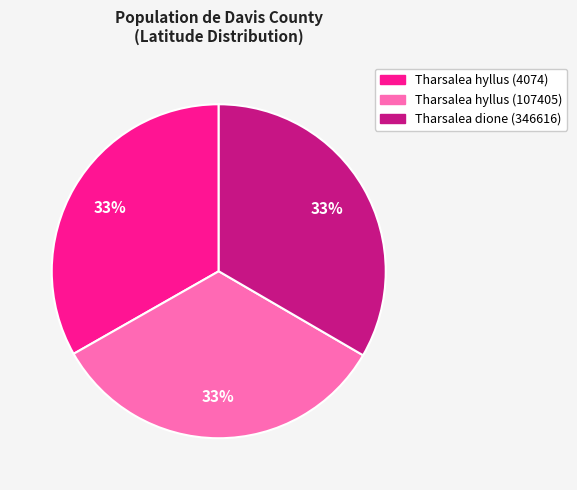

What percentage is the Tharsalea dione (346616) slice, to the nearest percent?

33%